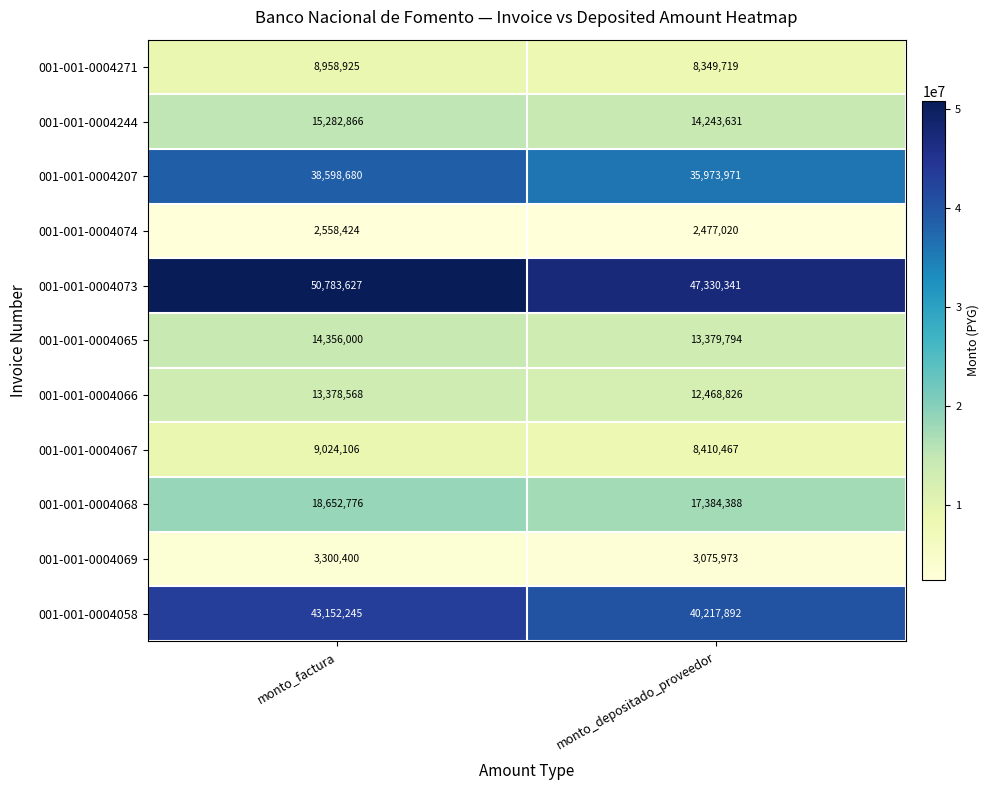

The value of 001-001-0004207 at monto_factura is 12404299. True or false?

False